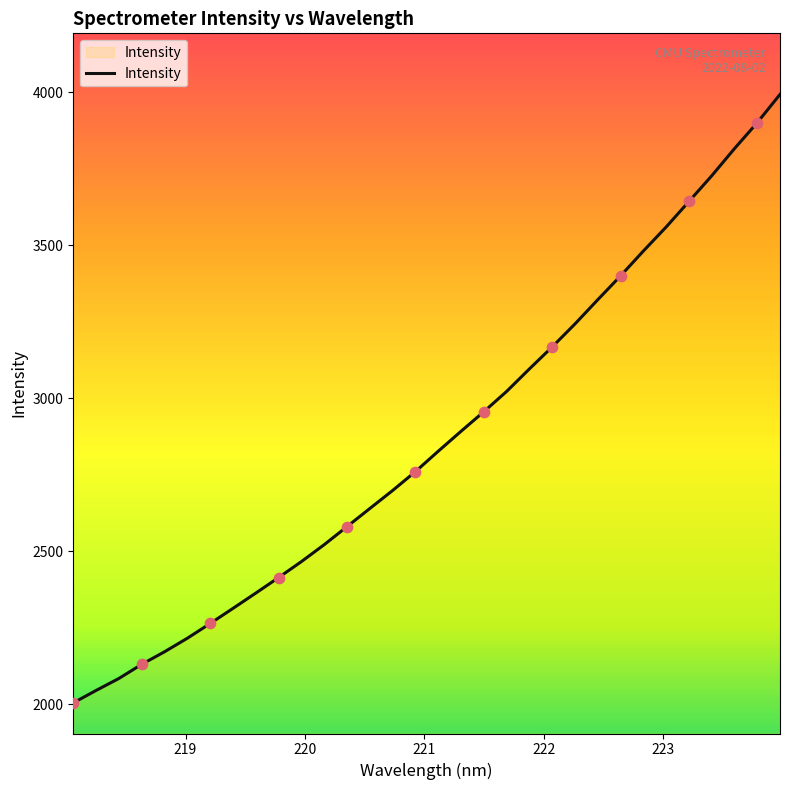

What is the greatest value displayed?

3993.2